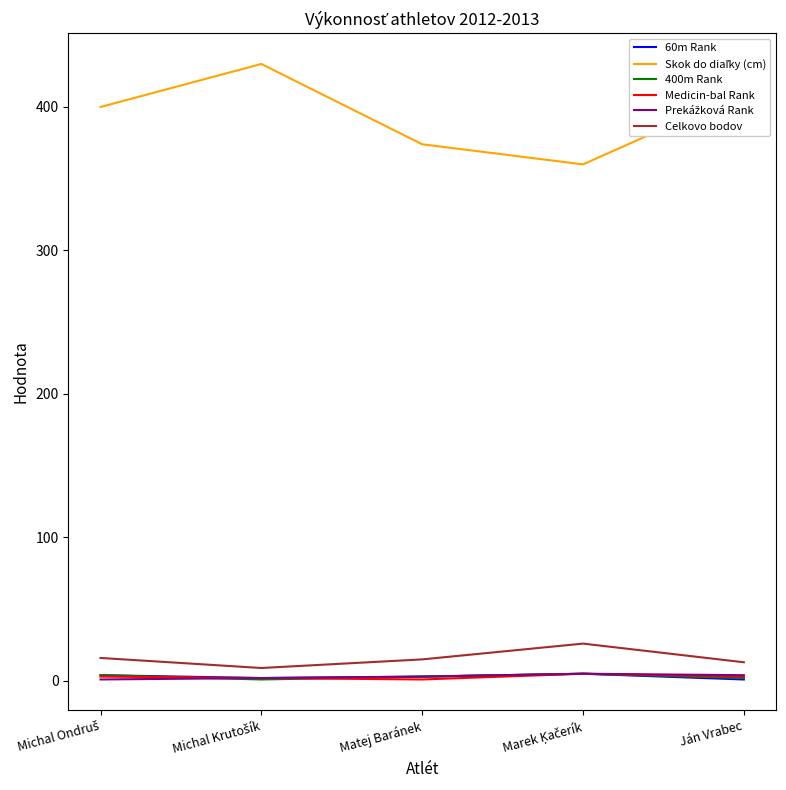

Read the Prekážková Rank value at Marek Ķačerík.

5